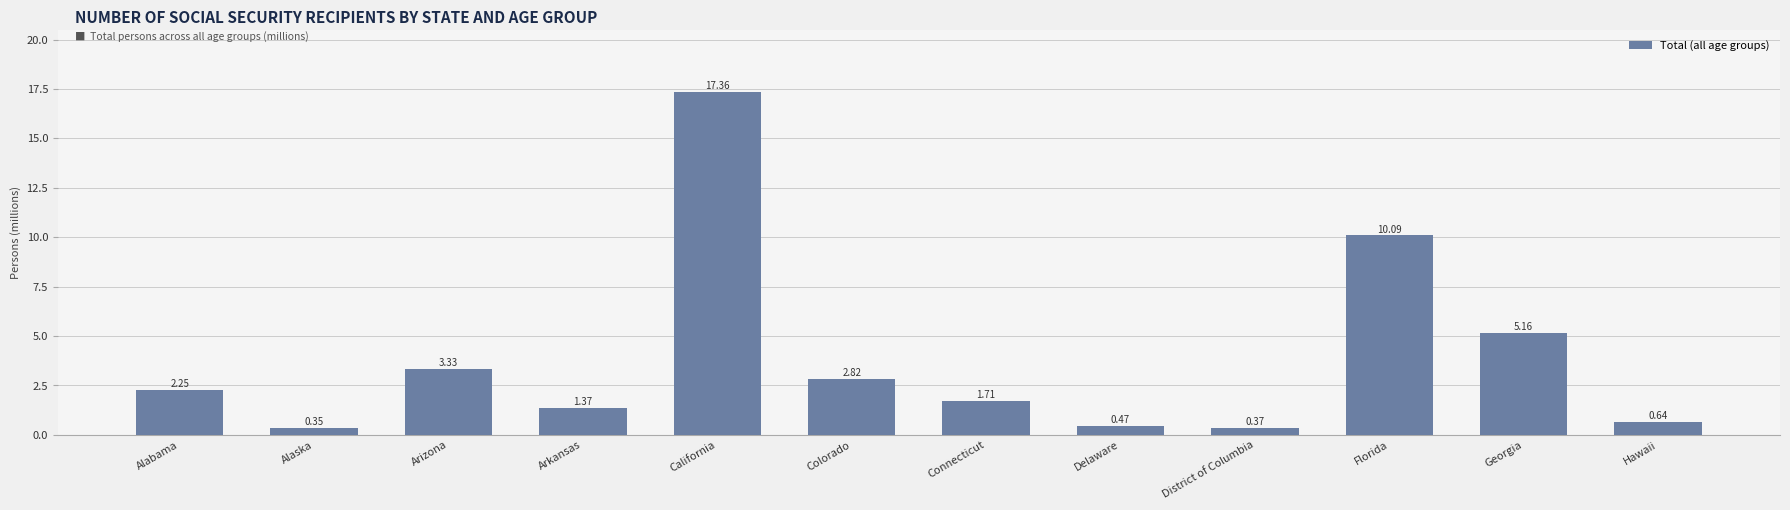

At which category does the chart reach its peak across all series?

California